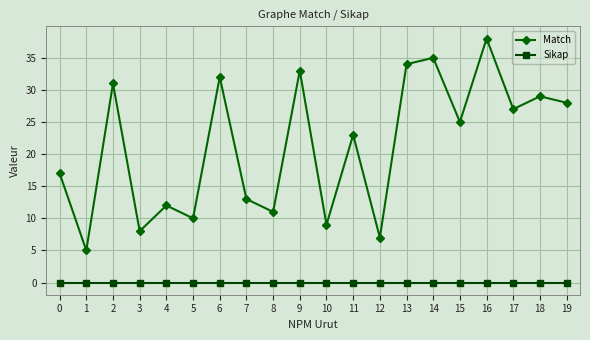

What are all the series names shown in the legend?

Match, Sikap